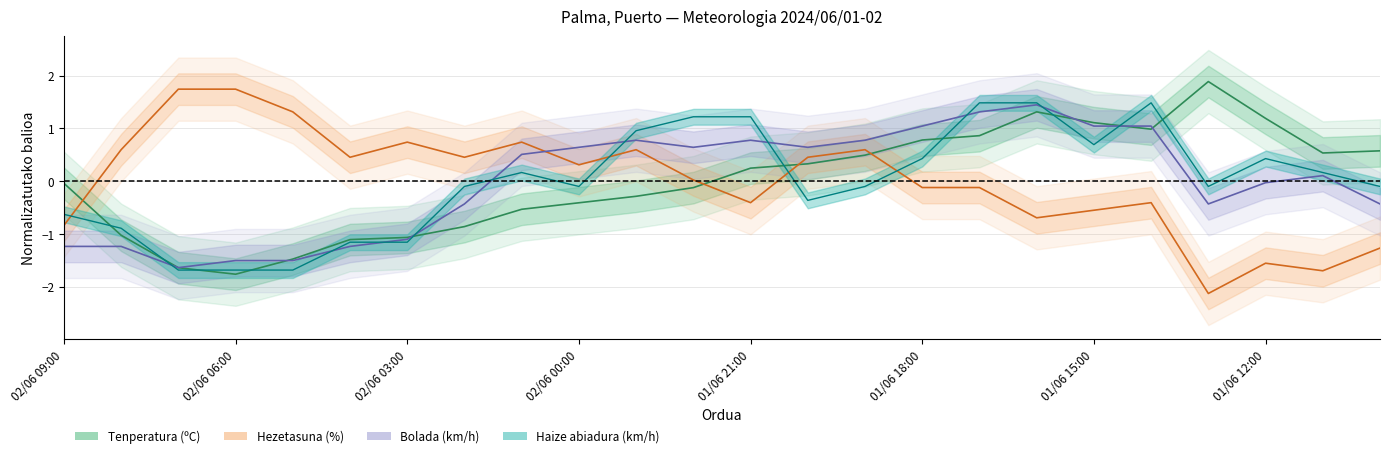

At how many categories does at least one series exceed 0?

23